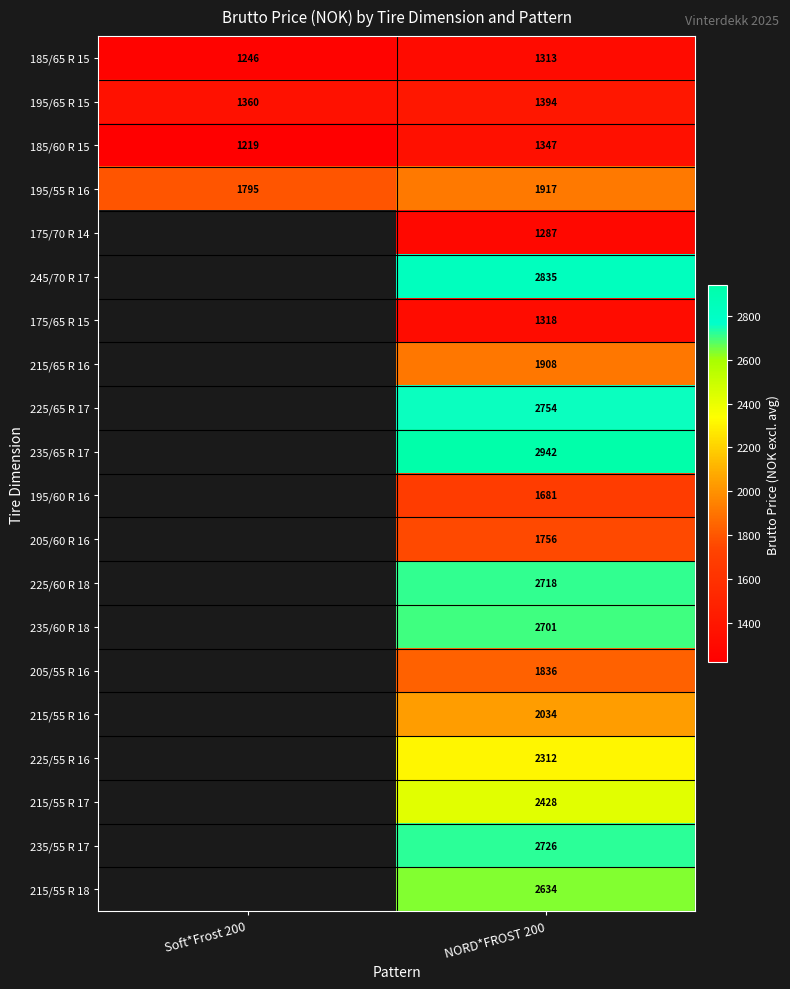

Count the number of categories in the chart.

2